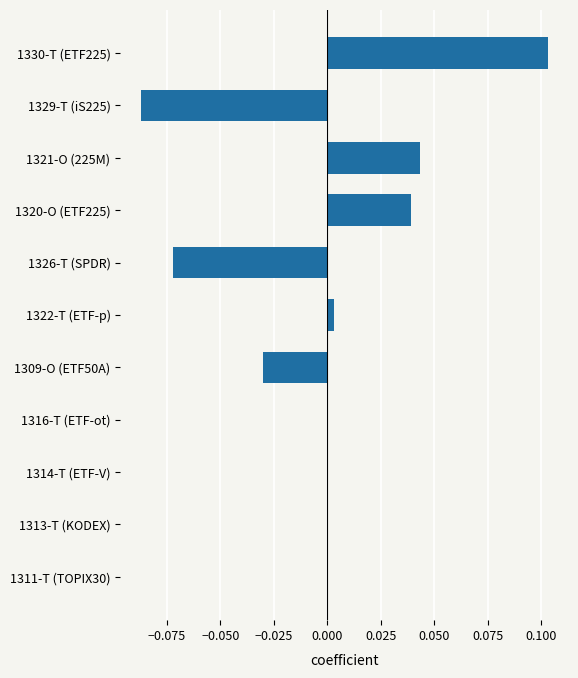

Which category has the highest value across all series?

1330-T (ETF225)